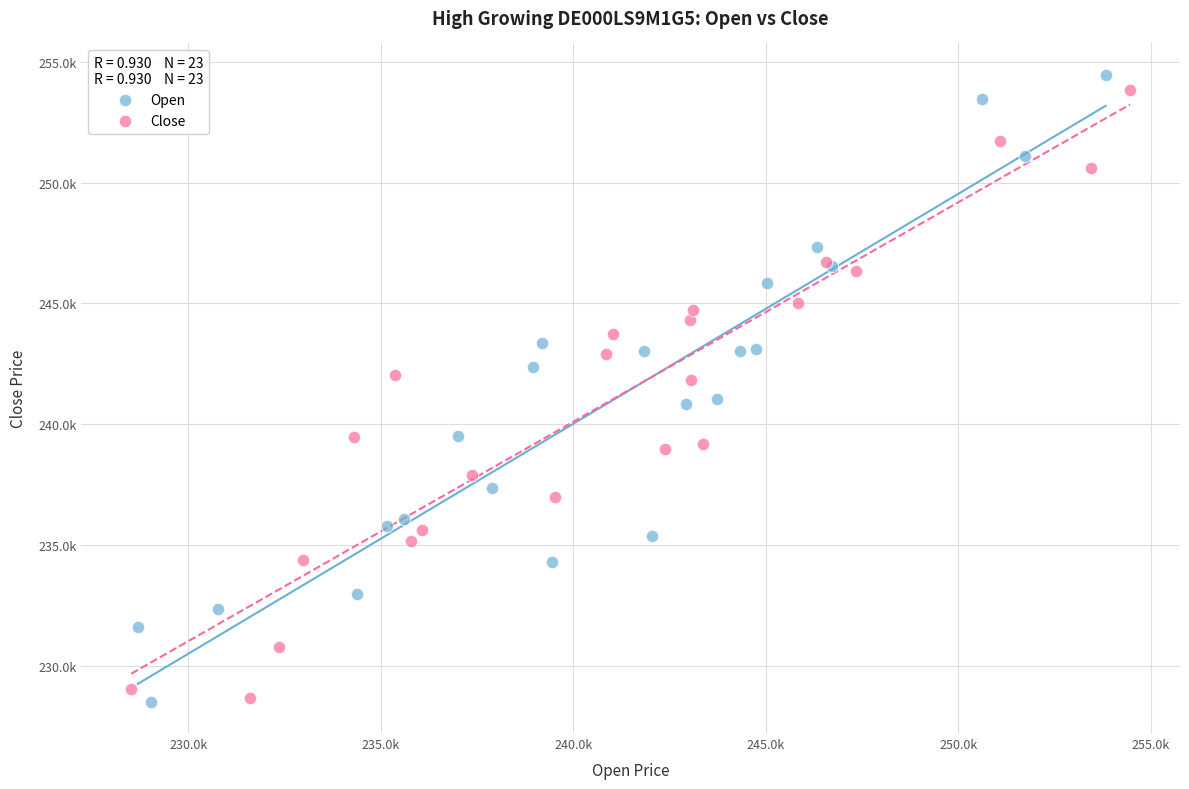

Which series has the largest Y range (max minus min)?

Open